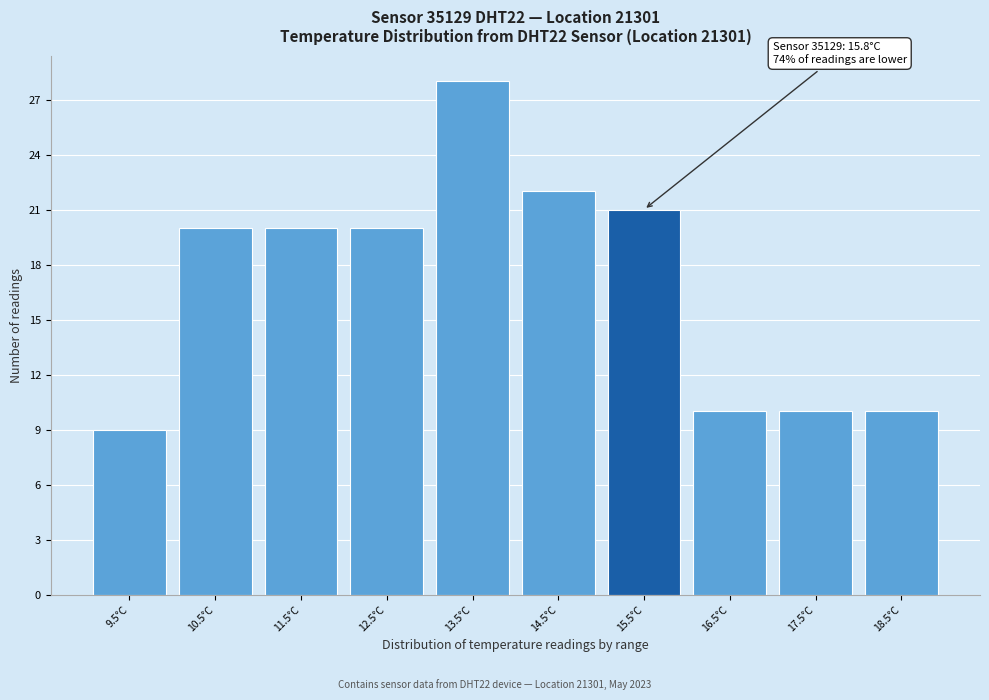

Reading left to right, transcribe all the data shown in this chart.

9.5°C=9	10.5°C=20	11.5°C=20	12.5°C=20	13.5°C=28	14.5°C=22	15.5°C=21	16.5°C=10	17.5°C=10	18.5°C=10